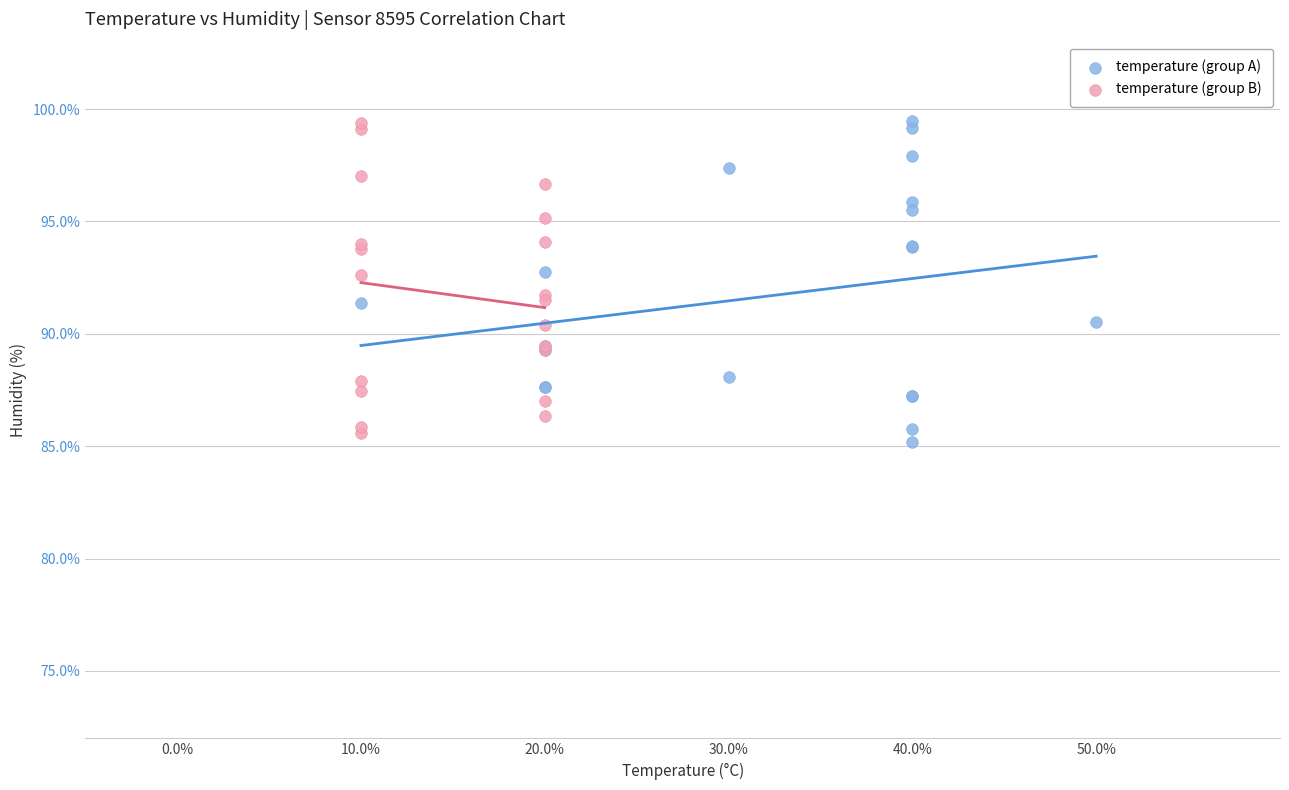

What are all the series names shown in the legend?

temperature (group A), temperature (group B)